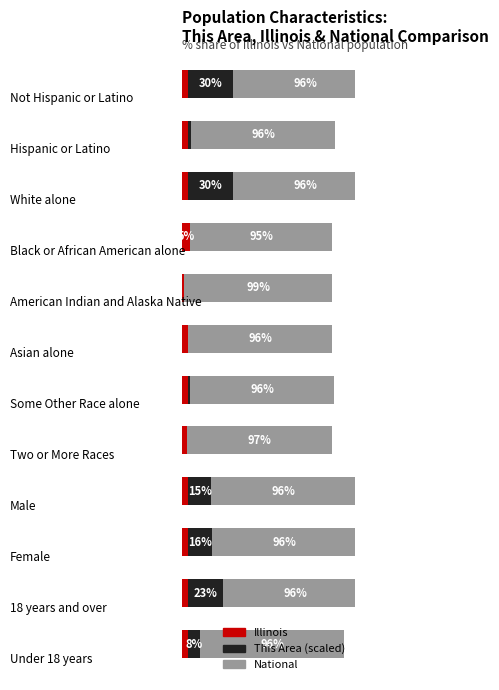

Rank the series at 6 from lowest to highest value.

This Area, Illinois, National